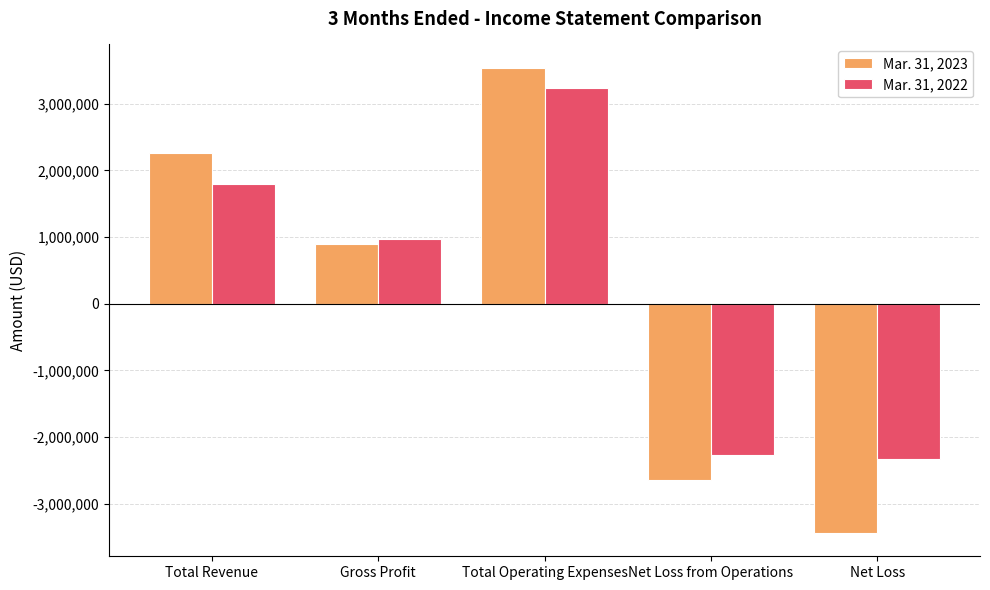

What is the difference between the maximum and minimum values in the Mar. 31, 2022 series?

5573137